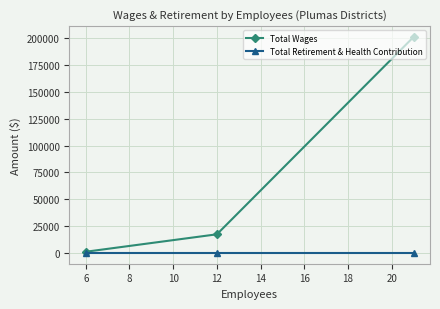

Is it true that Total Wages equals 29196 at 6?

False